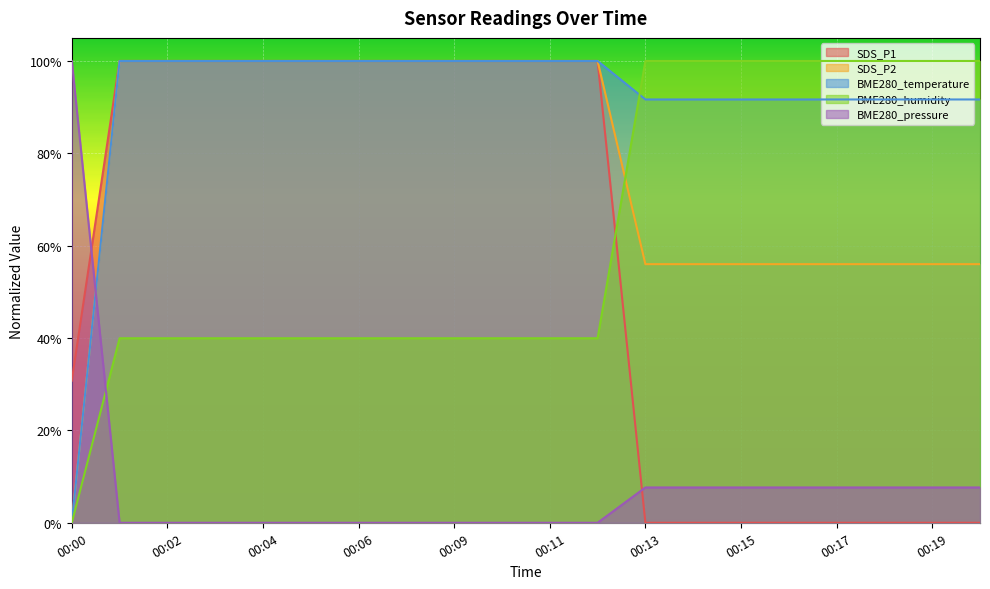

What is the average value of the SDS_P2 series?

0.8